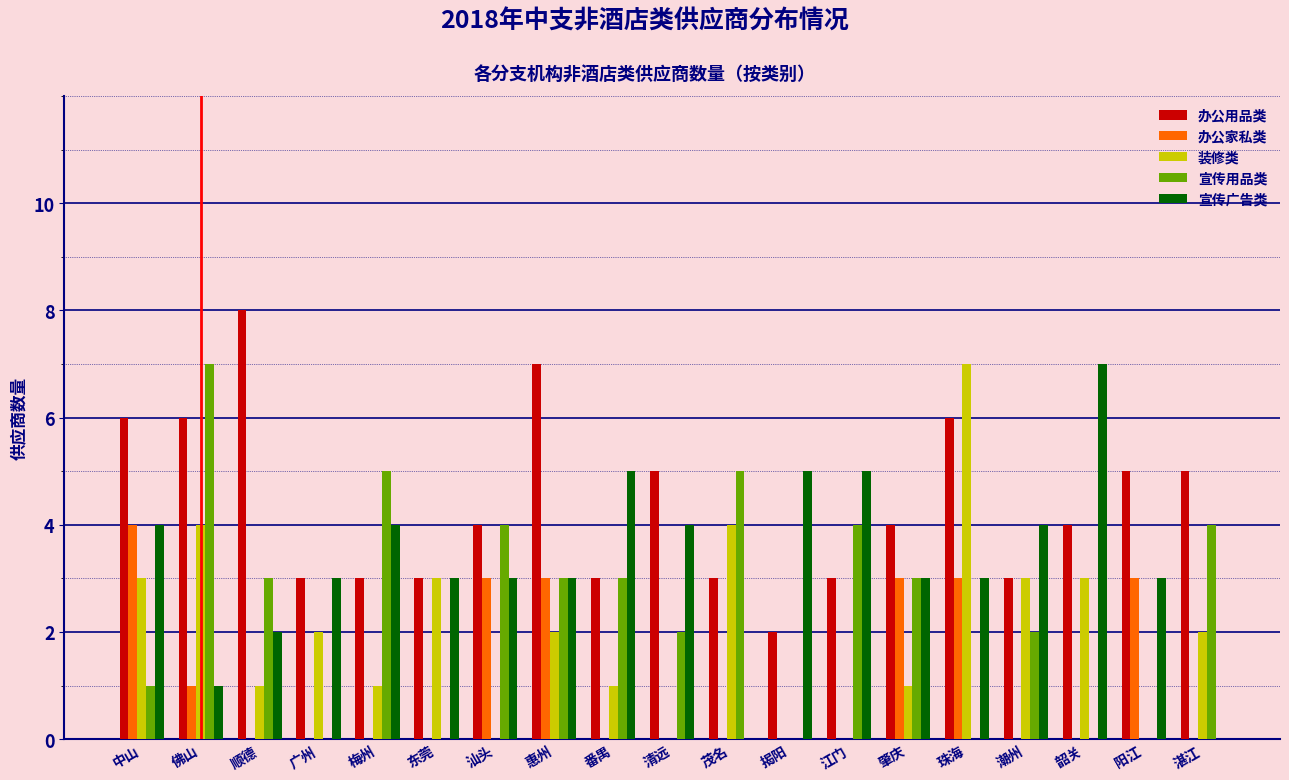

Is the value of 装修类 at 顺德 greater than the value of 办公家私类 at 江门?

Yes